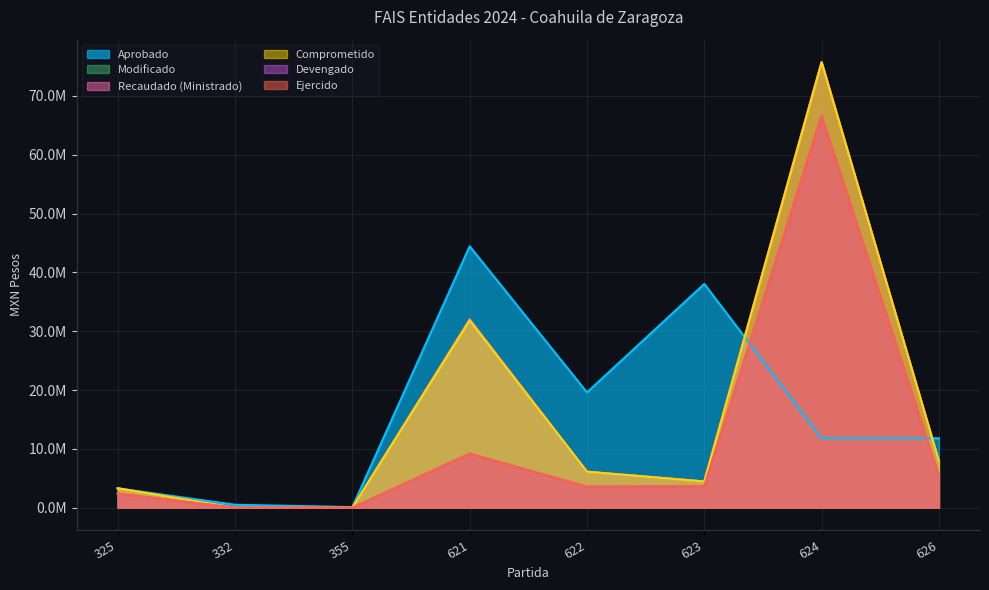

What is the greatest value displayed?

75779015.4